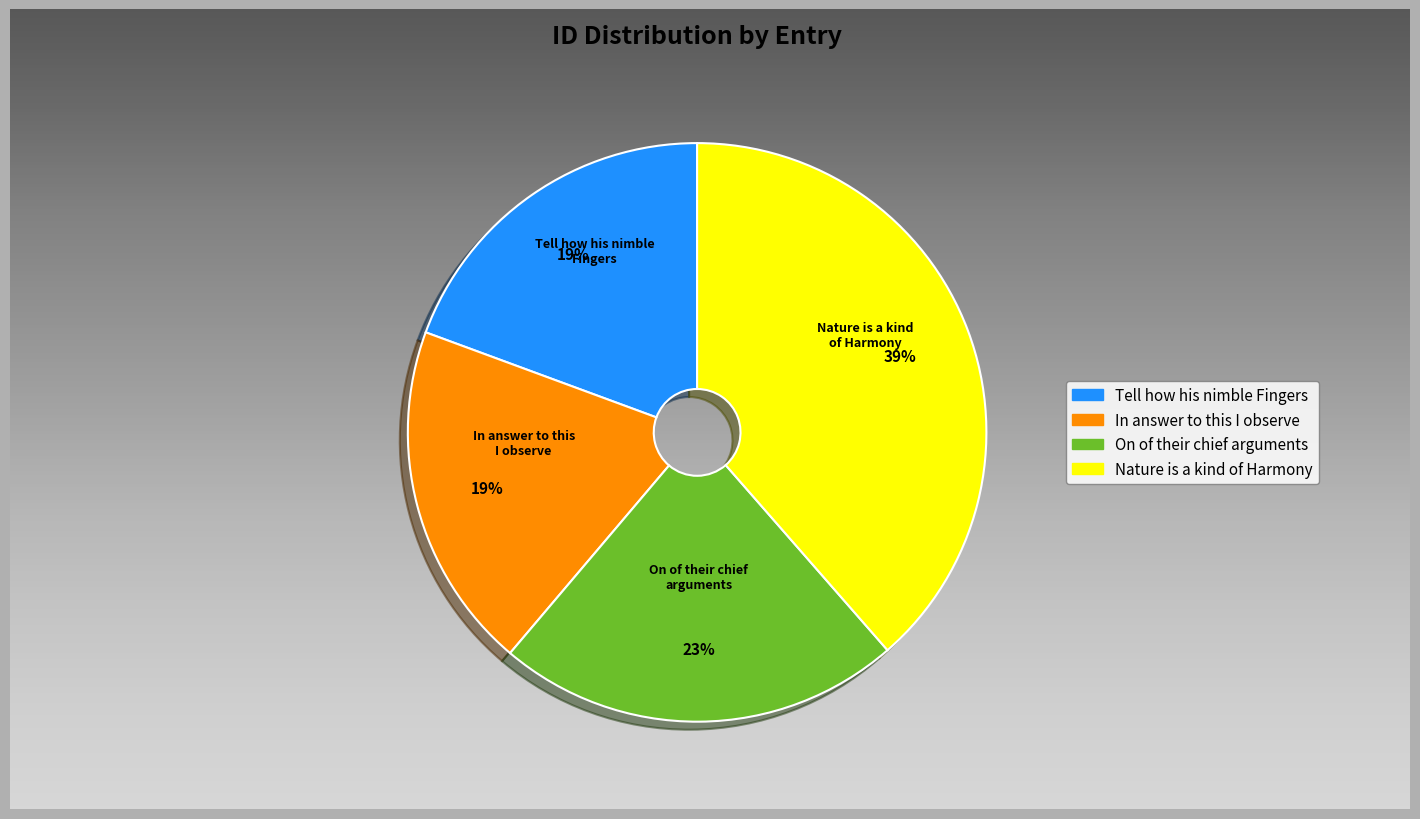

Rank the categories by value from highest to lowest.

Nature is a kind of Harmony, On of their chief arguments, In answer to this I observe, Tell how his nimble Fingers